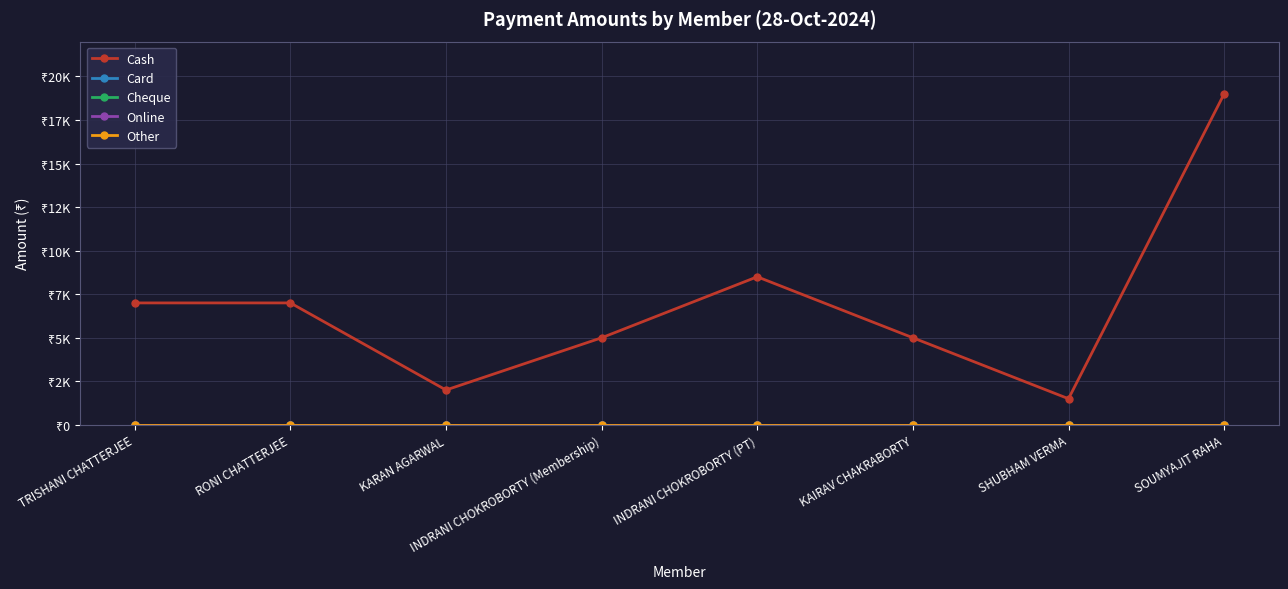

Is this an area chart (filled region under the line)?

No